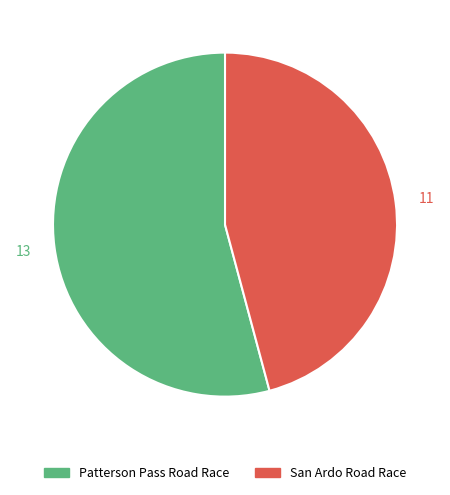

Approximately how many times larger is the value at San Ardo Road Race compared to Patterson Pass Road Race?

0.8